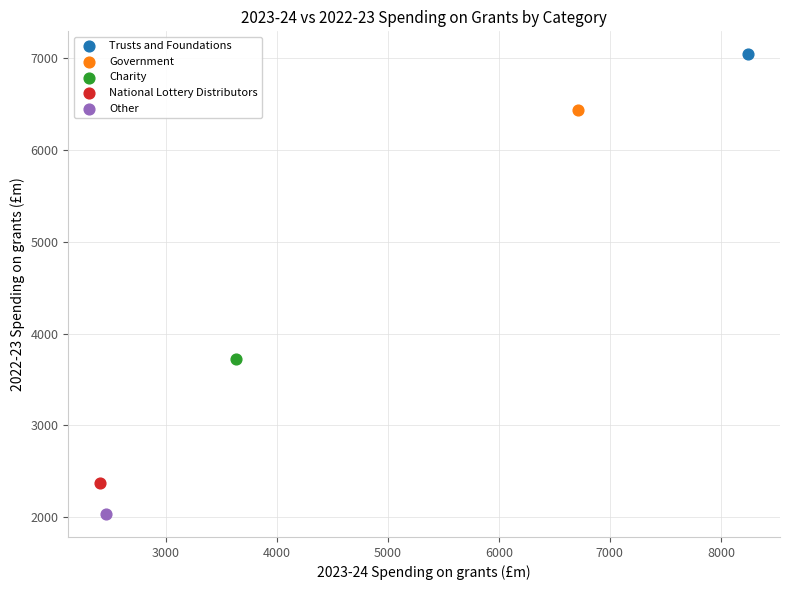

What are all the series names shown in the legend?

Trusts and Foundations, Government, Charity, National Lottery Distributors, Other